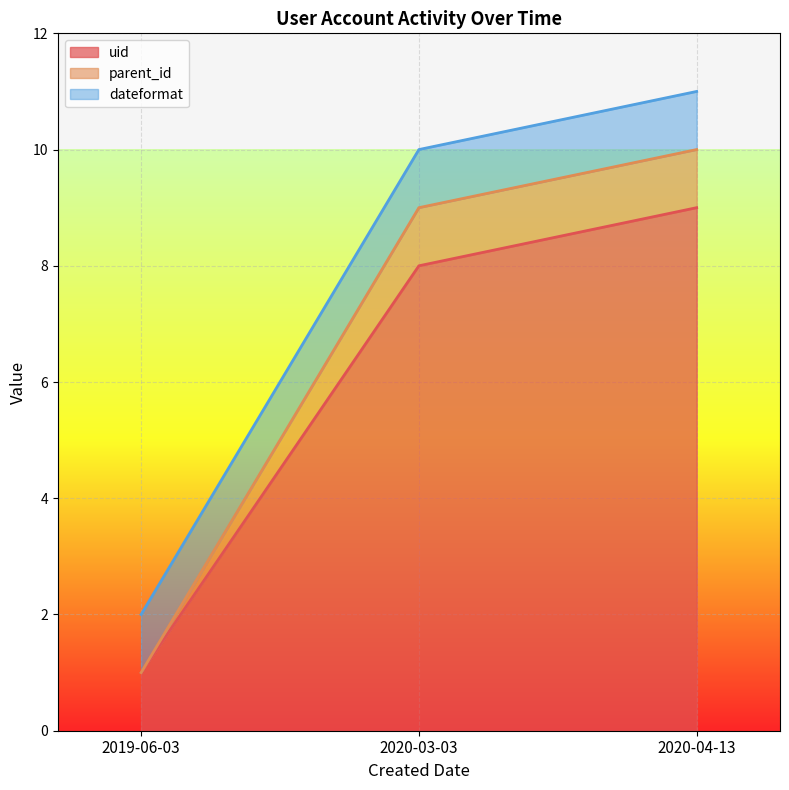

What is the total value across all series at 2020-04-13?

11